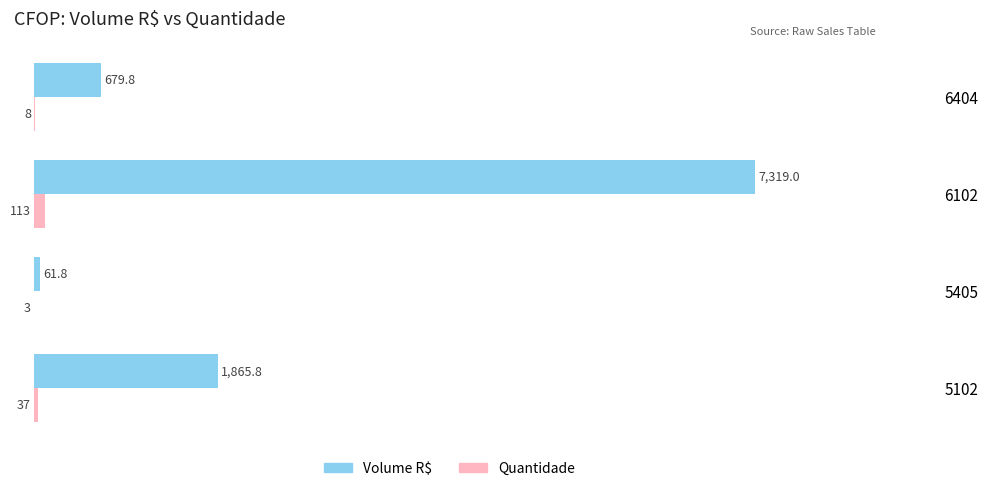

Read the Volume R$ value at 6404.

679.8